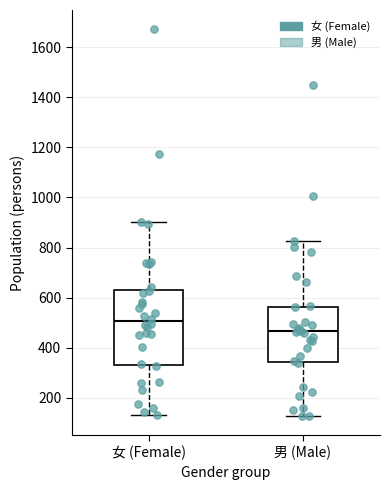

Reading left to right, transcribe this box plot: for each box, give where its median line is, the range the box spans, and where its two whiskers end, as read against the y-axis. The values are not printed on the chart, so give them approximately, as read against the axis.

女 (Female): median 500, box 340 to 620, whiskers 140 to 900
男 (Male): median 460, box 340 to 560, whiskers 120 to 820